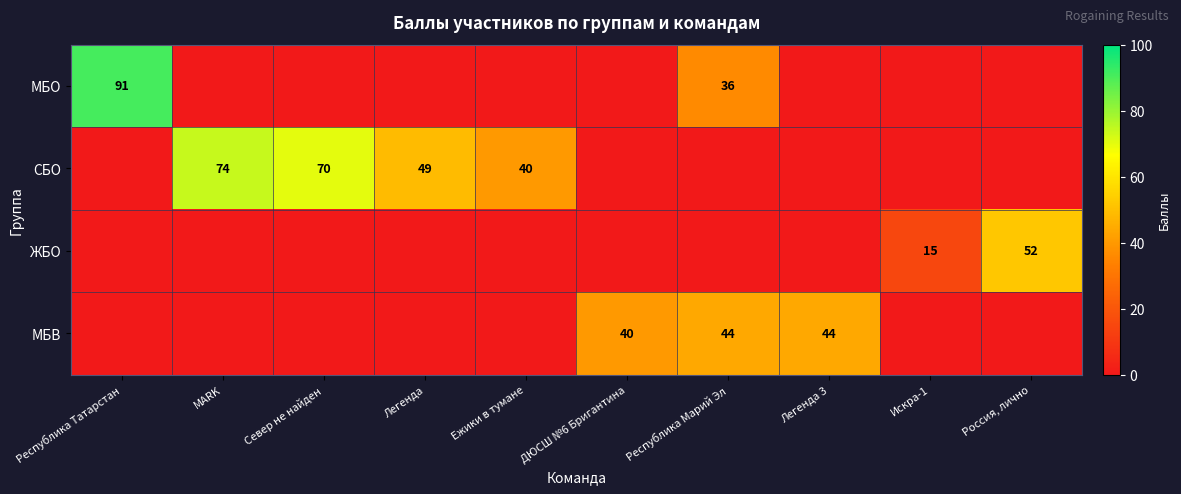

The value of ЖБО at Искра-1 is 9. True or false?

False